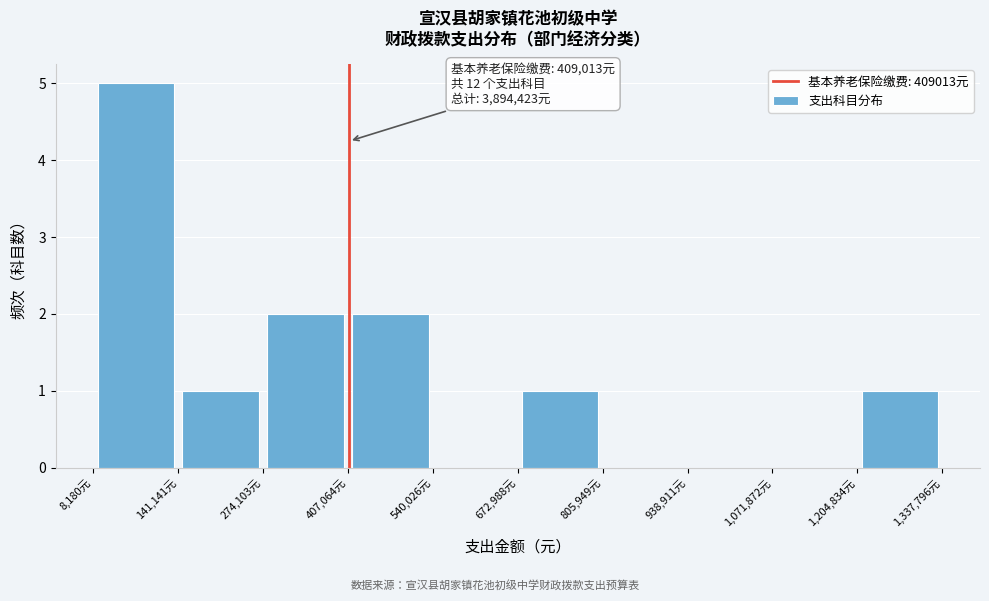

Over which range of the x-axis is the bar tallest?

0 to 140000